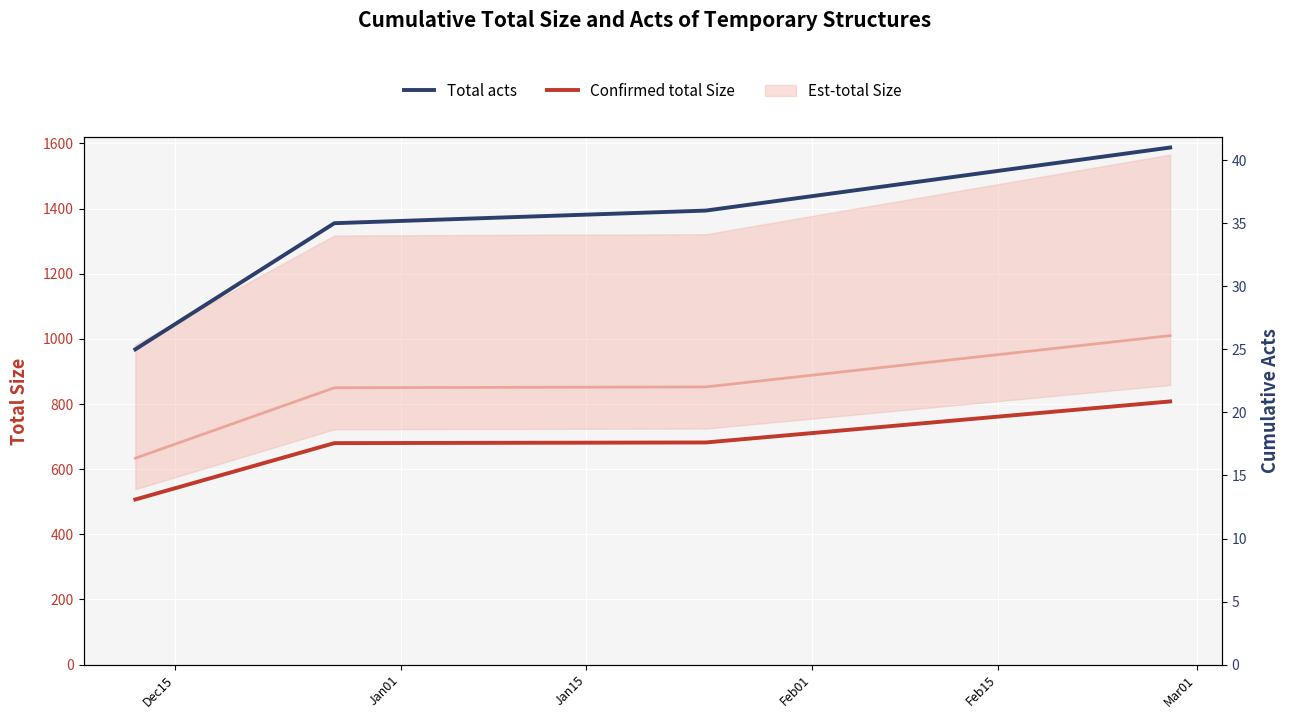

What is the spread (max minus min) of values at Jan01?

815.0